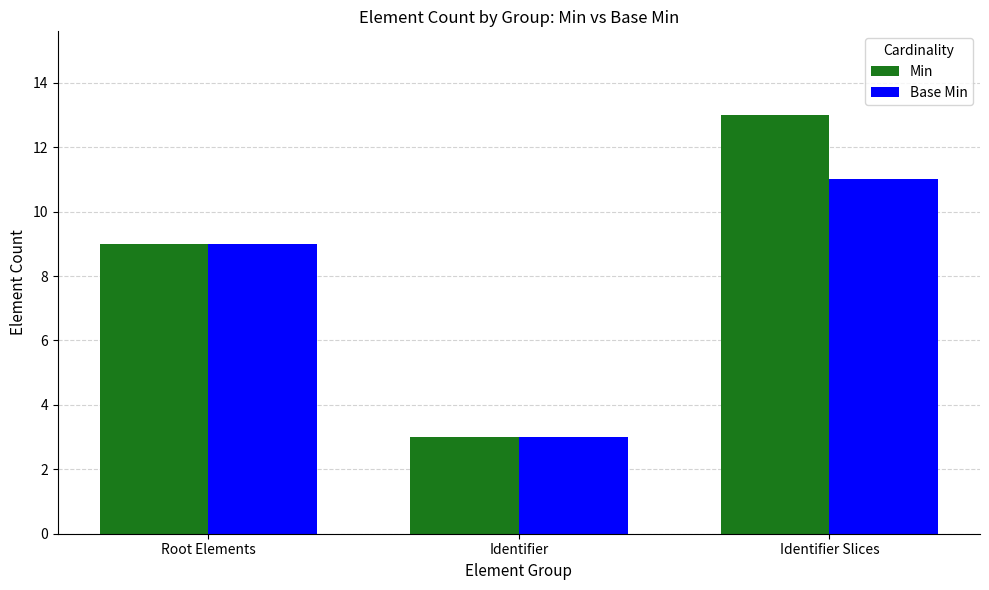

What is the sum of all Min values?

25